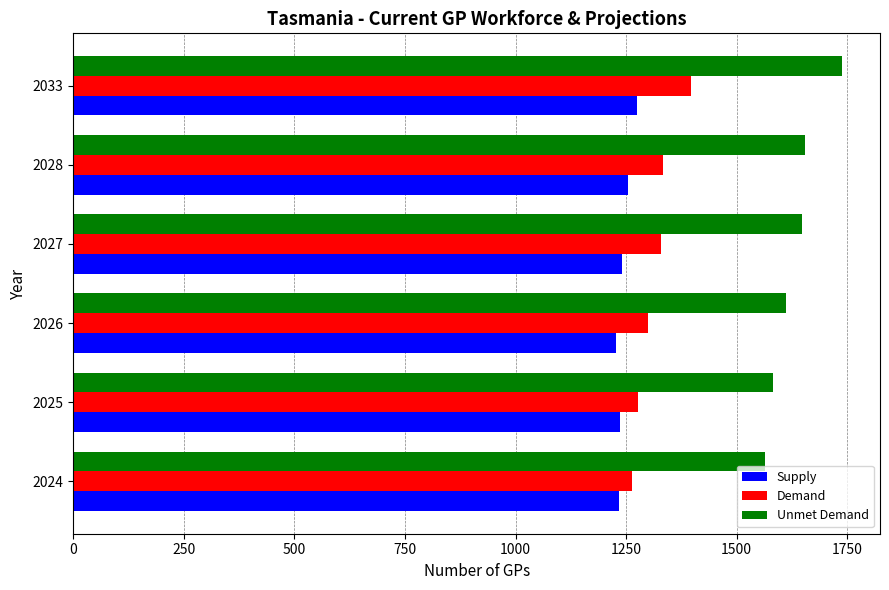

What are all the series names shown in the legend?

Supply, Demand, Unmet Demand